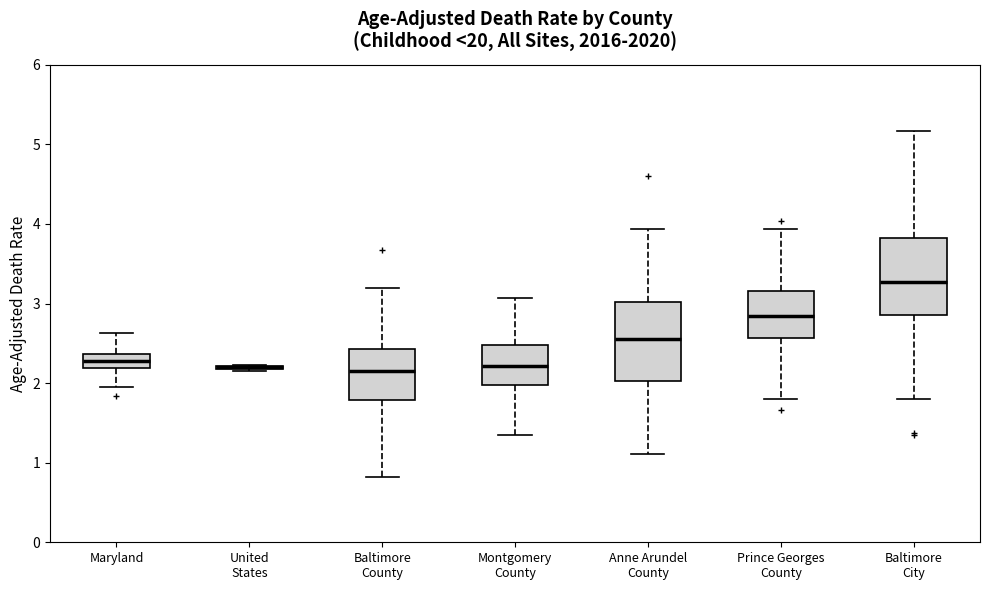

Reading left to right, transcribe this box plot: for each box, give where its median line is, the range the box spans, and where its two whiskers end, as read against the y-axis. The values are not printed on the chart, so give them approximately, as read against the axis.

Maryland: median 2.3, box 2.2 to 2.4, whiskers 2.0 to 2.6
United States: box collapsed to a line at 2.2, whiskers 2.2 to 2.2
Baltimore County: median 2.1, box 1.8 to 2.4, whiskers 0.8 to 3.2
Montgomery County: median 2.2, box 2.0 to 2.5, whiskers 1.4 to 3.1
Anne Arundel County: median 2.6, box 2.0 to 3.0, whiskers 1.1 to 3.9
Prince Georges County: median 2.8, box 2.6 to 3.2, whiskers 1.8 to 3.9
Baltimore City: median 3.3, box 2.9 to 3.8, whiskers 1.8 to 5.2